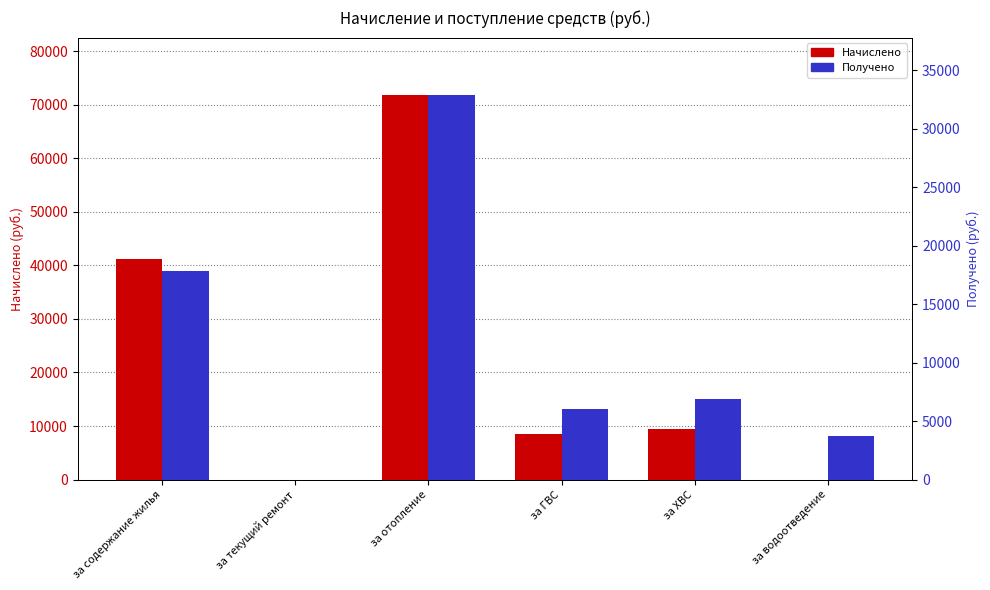

Rank the categories by Получено value from highest to lowest.

за отопление, за содержание жилья, за ХВС, за ГВС, за водоотведение, за текущий ремонт